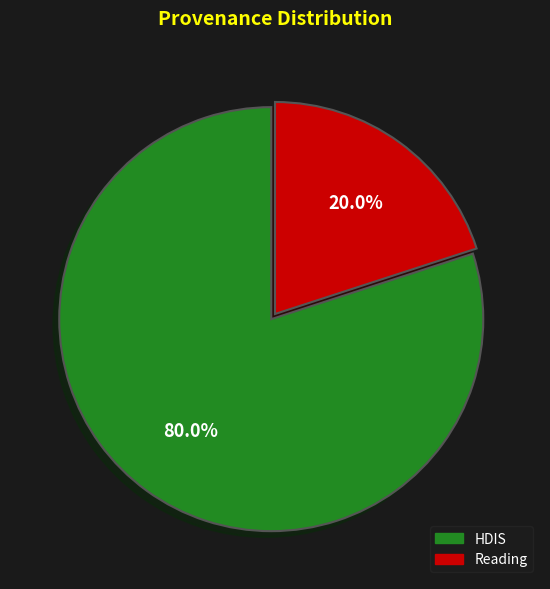

How many segments does this pie chart have?

2